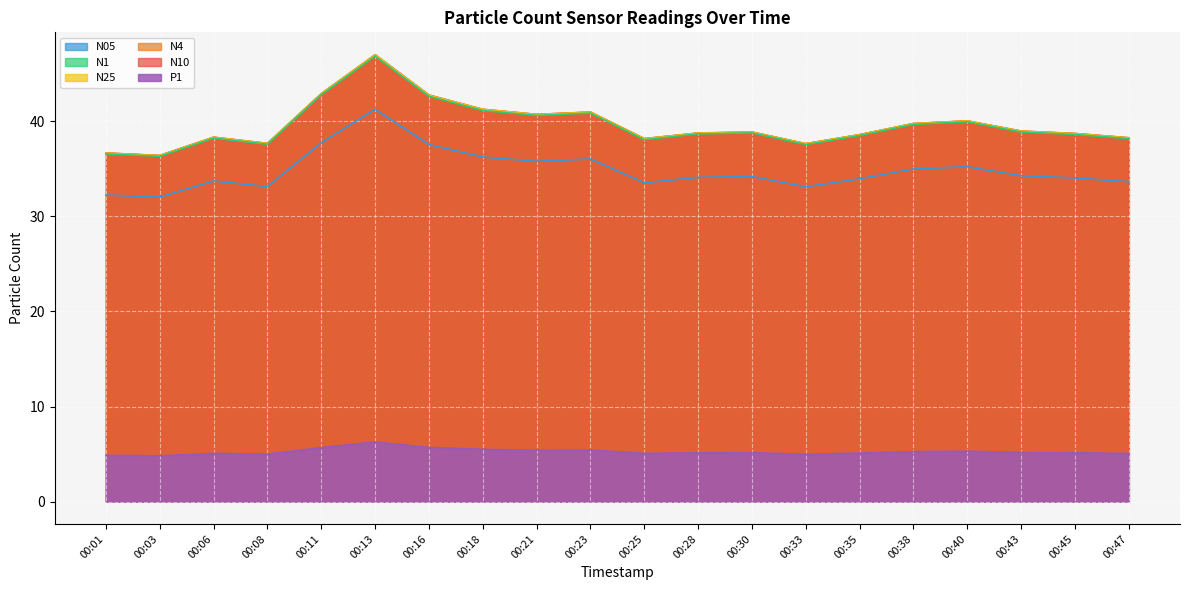

What is the difference between the highest and lowest values at 00:18?

35.7